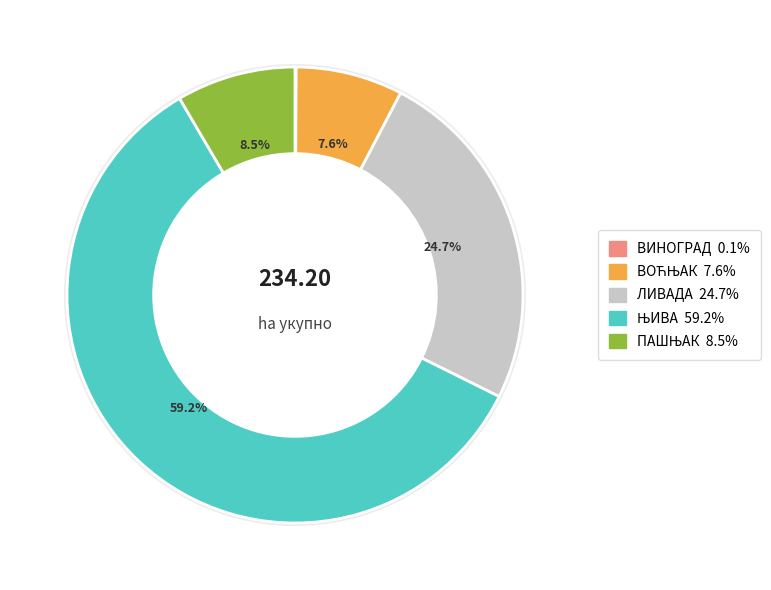

Is it true that ВОЋЊАК is 1% of the pie?

False